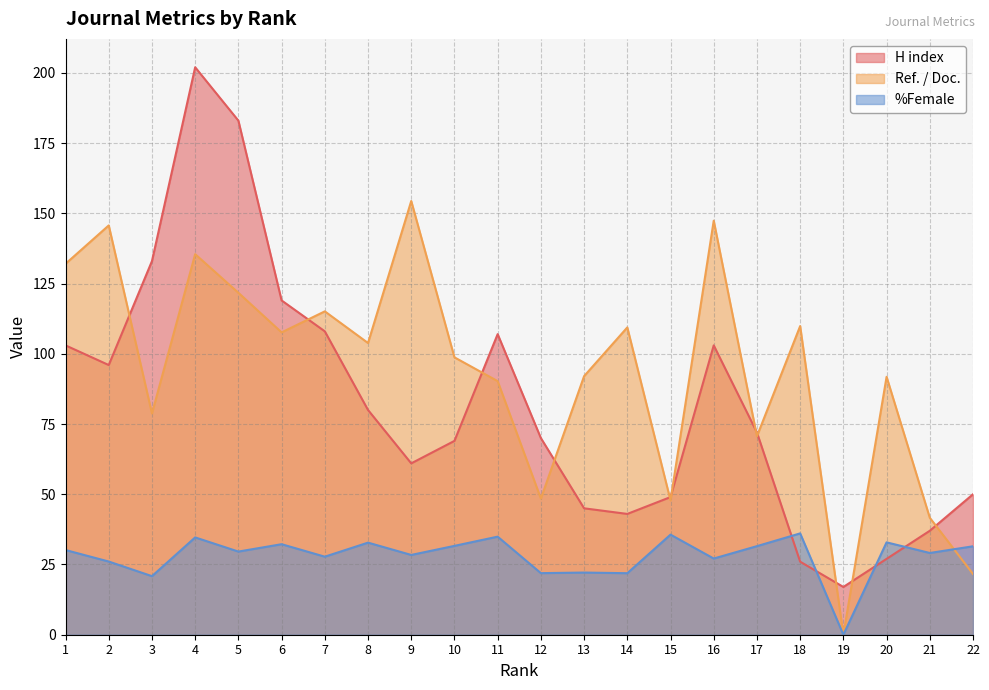

What is the spread (max minus min) of values at 21?

12.5